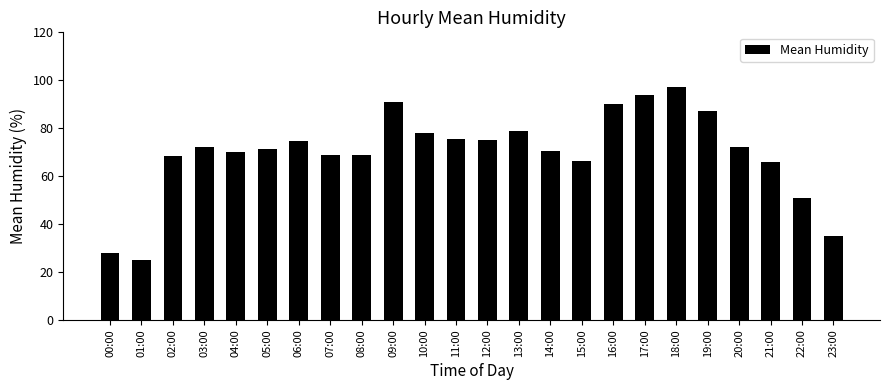

The value at 21:00 is 66.0. True or false?

True